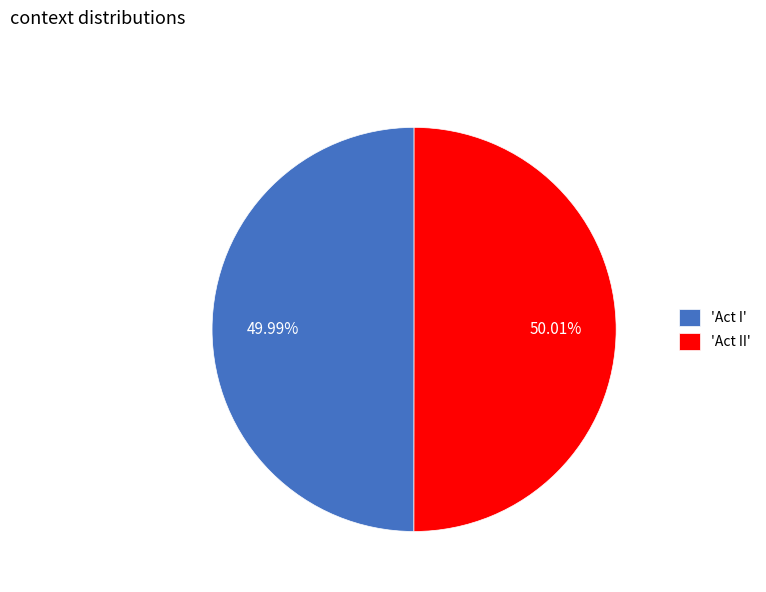

Is the sum of 'Act I' and 'Act II' greater than half?

Yes